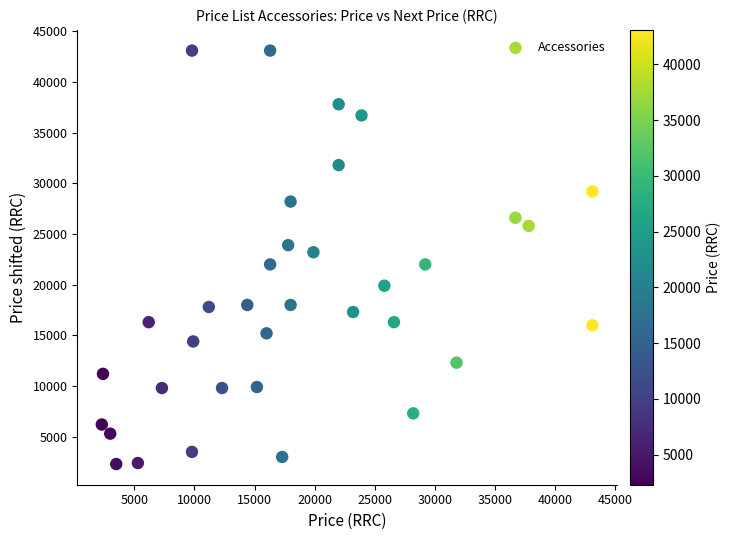

What is the range of X values (max minus min)?

40800